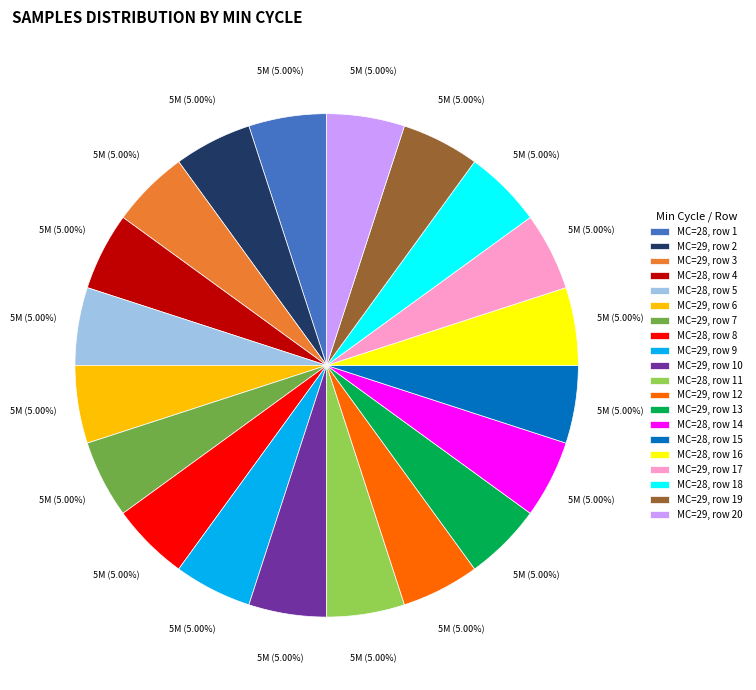

Does MC=29, row 19 account for over 50% of the chart?

No